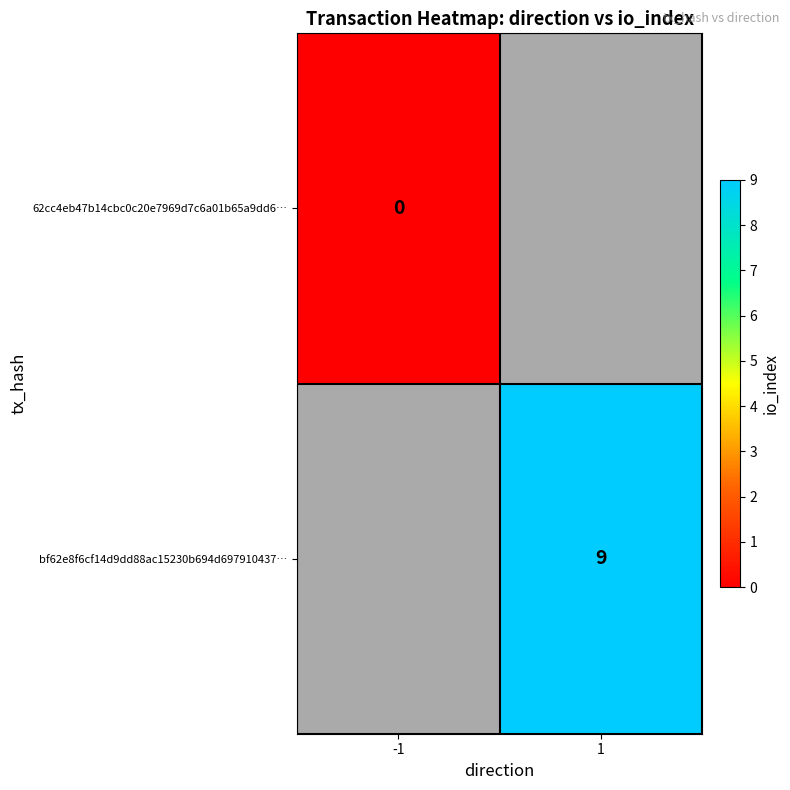

The value of bf62e8f6cf14d9dd88ac15230b694d697910437… at 1 is 16. True or false?

False